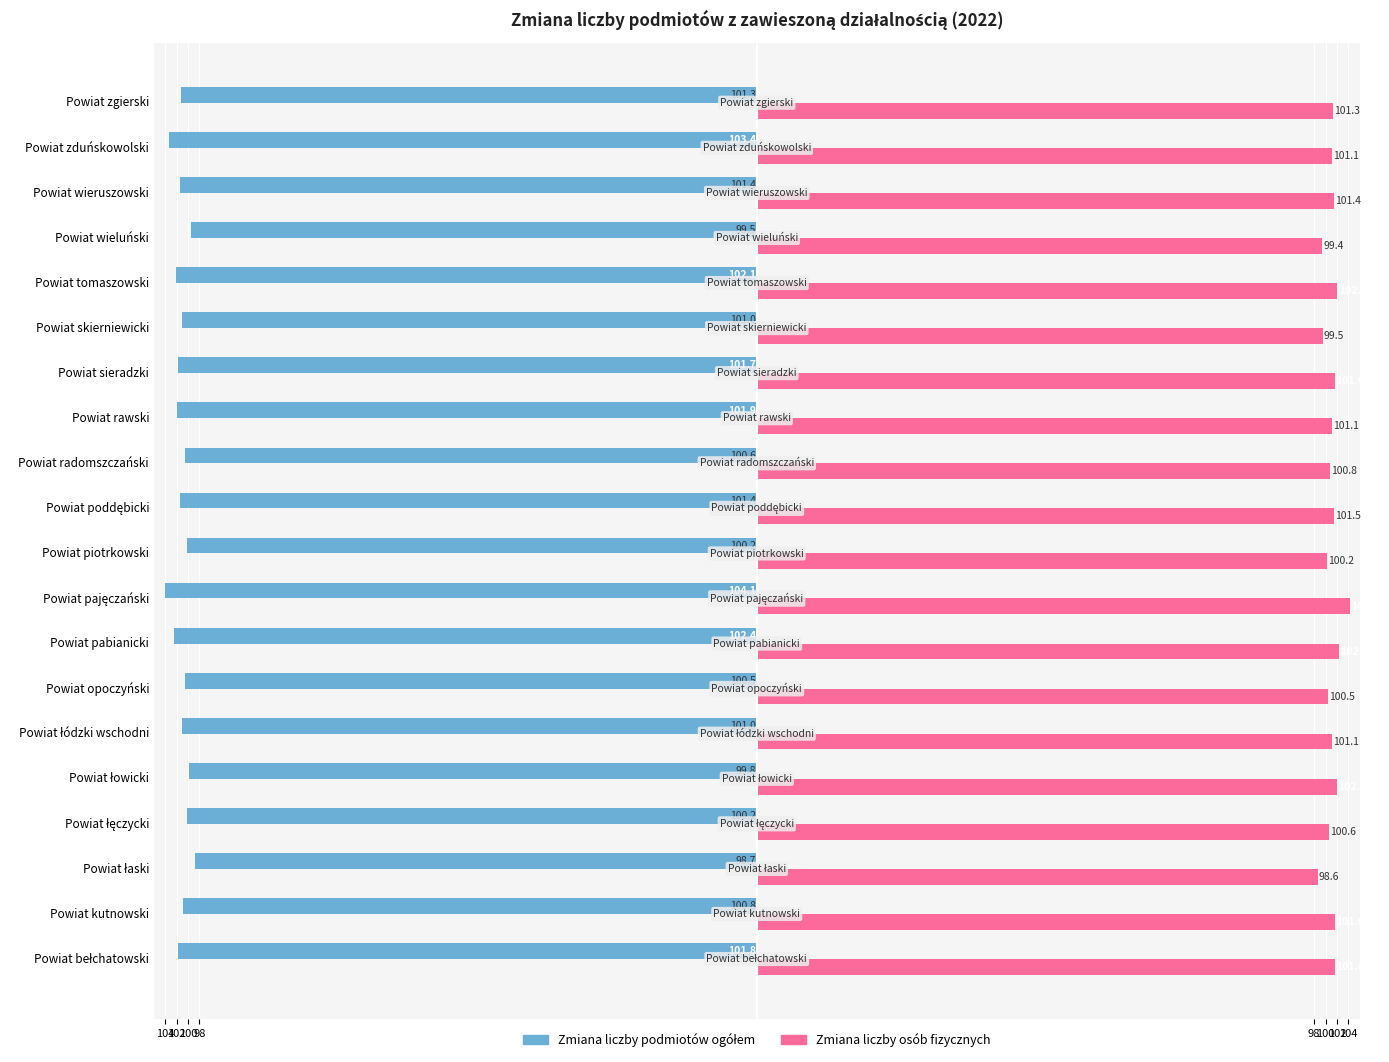

How many values in the Zmiana liczby osób fizycznych series are below 101?

7